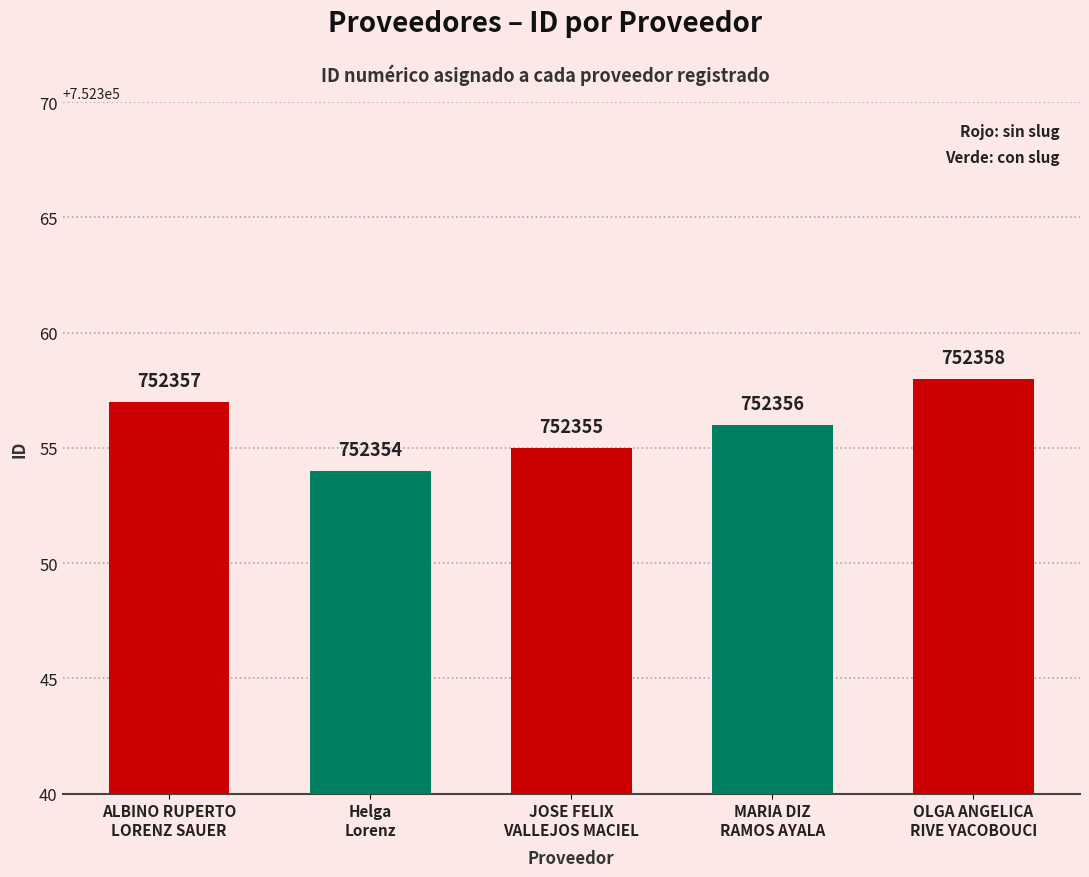

What is the difference between the values at Helga
Lorenz and OLGA ANGELICA
RIVE YACOBOUCI?

4